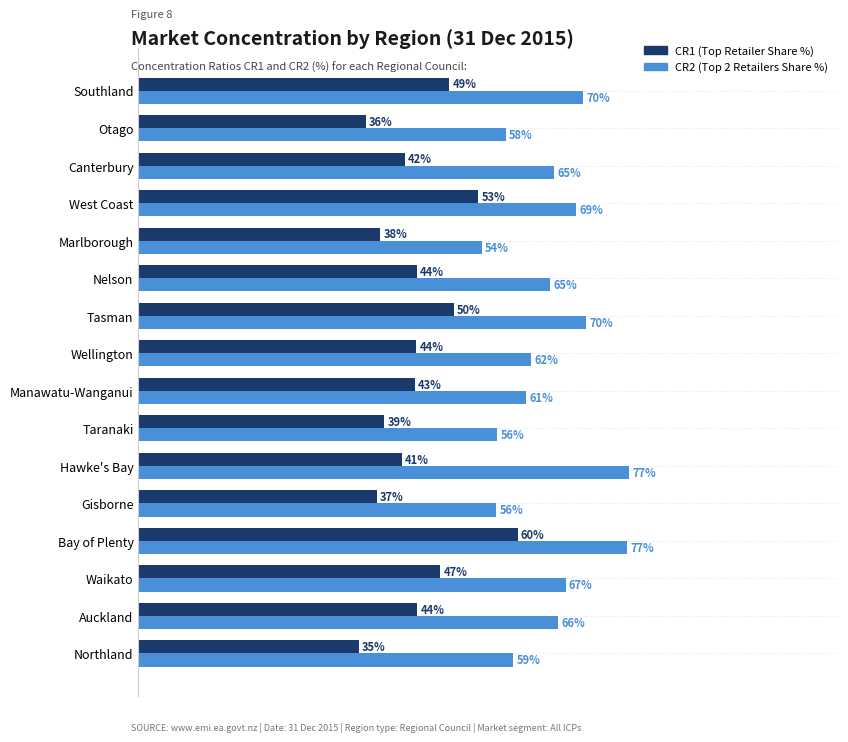

Is the value of CR2 (Top 2 Retailers Share %) at Otago greater than the value of CR1 (Top Retailer Share %) at Manawatu-Wanganui?

Yes